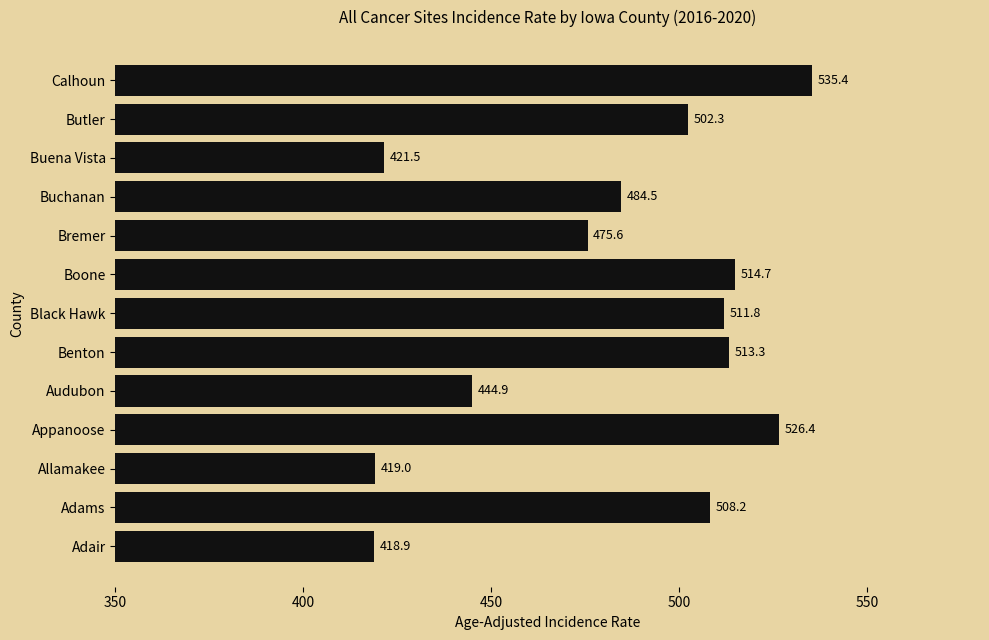

What is the approximate value at Boone?

514.7